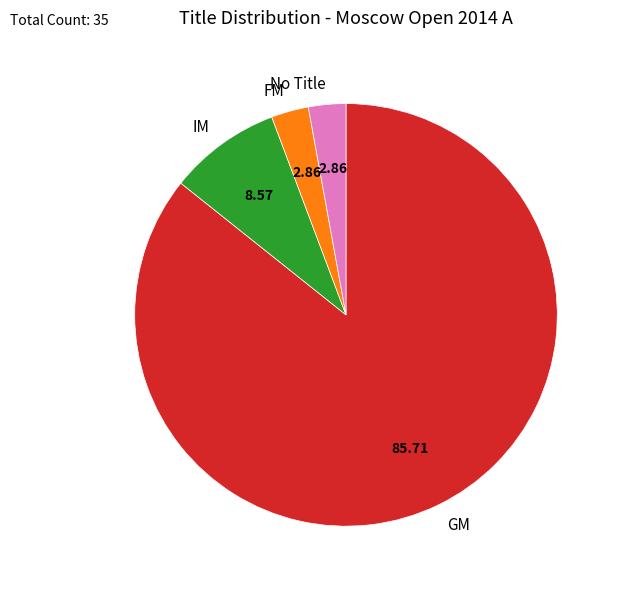

Is there a majority slice in this chart?

Yes